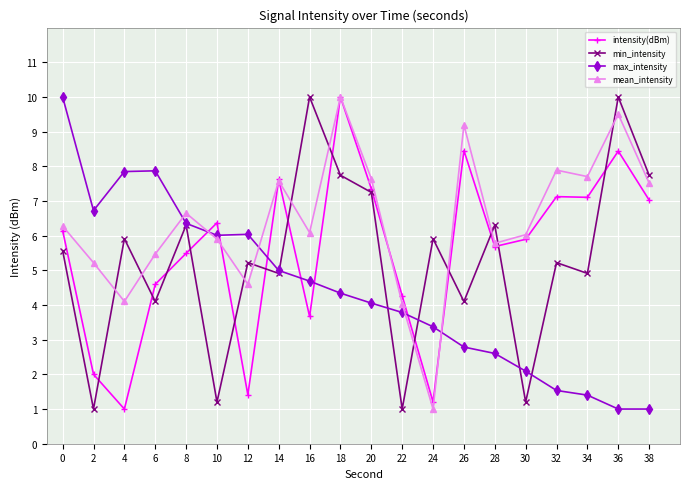

Is this an area chart (filled region under the line)?

No